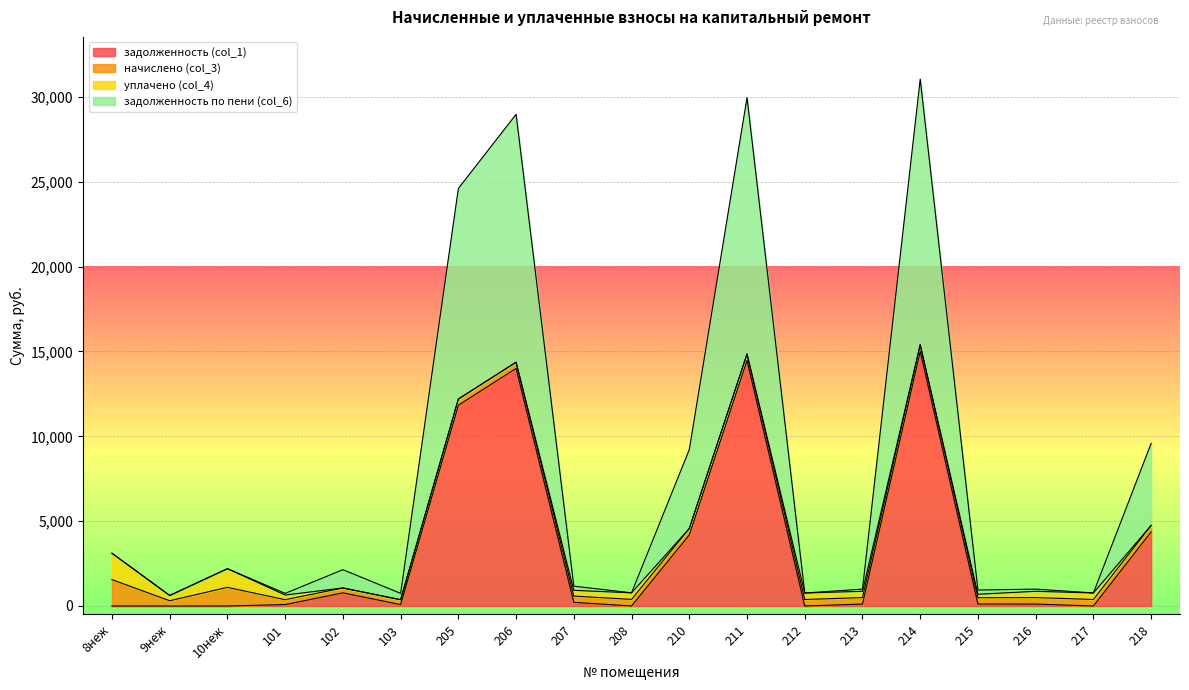

True or false: задолженность по пени (col_6) and задолженность (col_1) intersect in this chart.

False